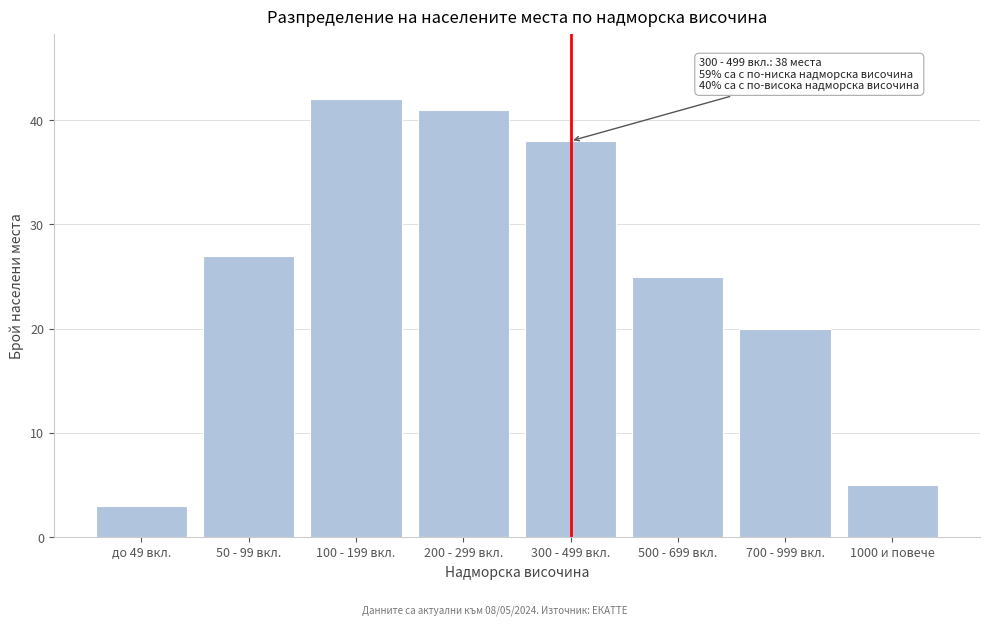

Reading left to right, extract all data points from this chart.

3	27	42	41	38	25	20	5